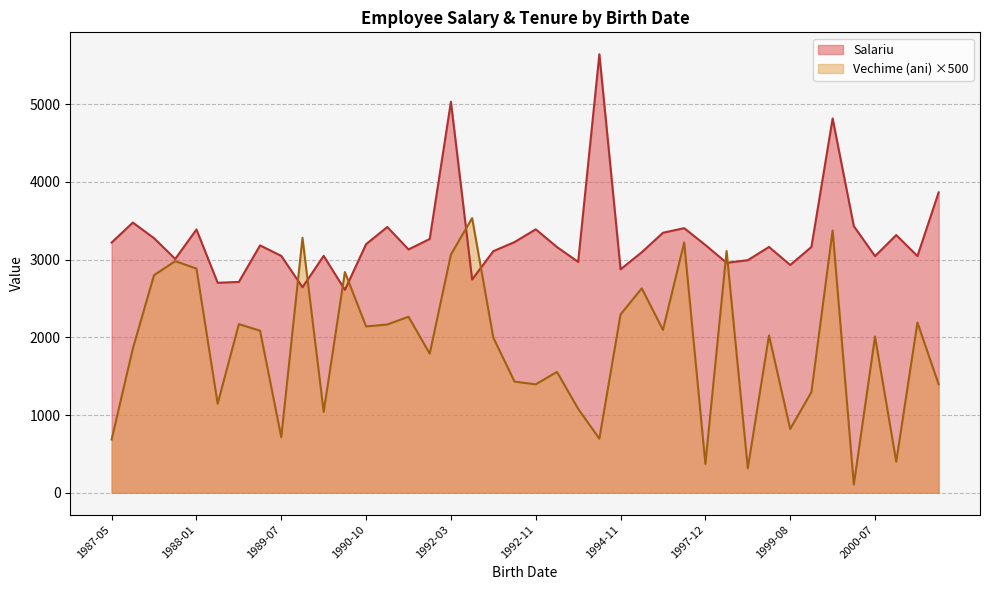

What is the maximum value for Vechime (ani) ×500?

3535.0